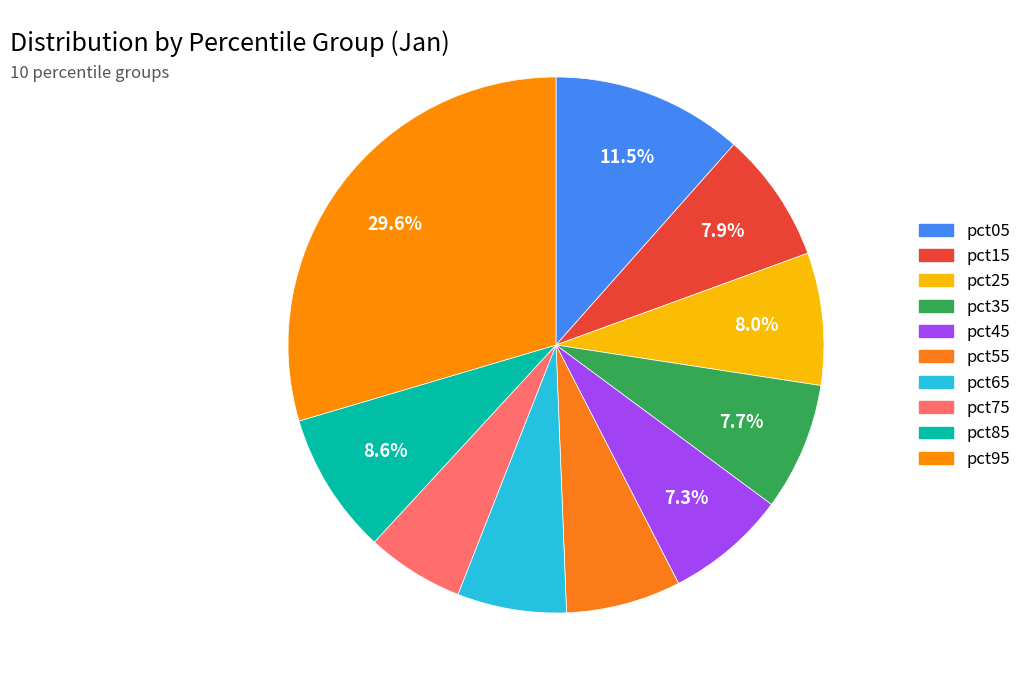

Count the number of slices in the pie.

10